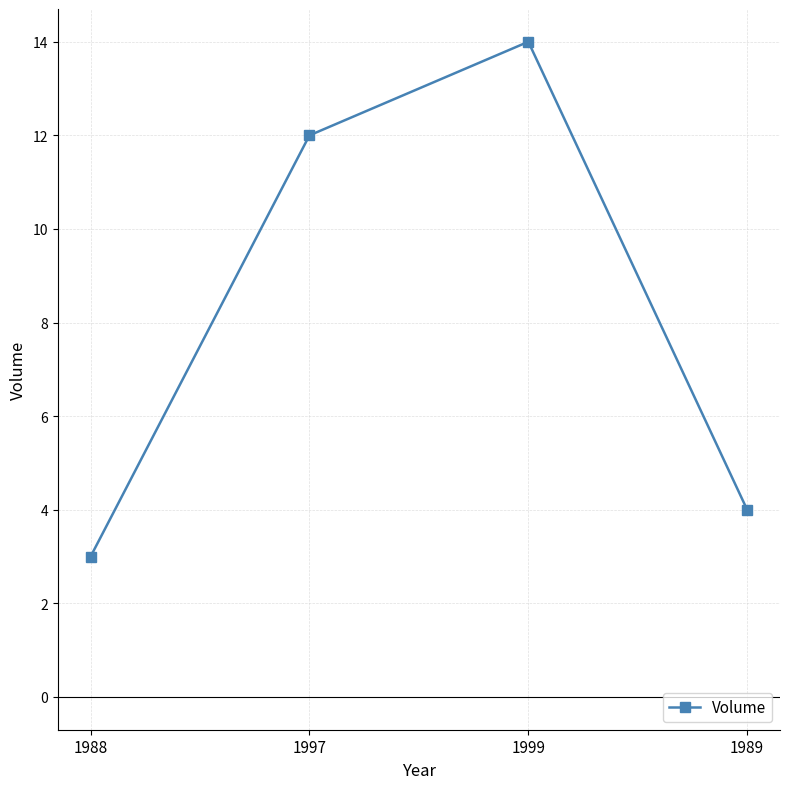

Rank the categories by value from highest to lowest.

1999, 1997, 1989, 1988